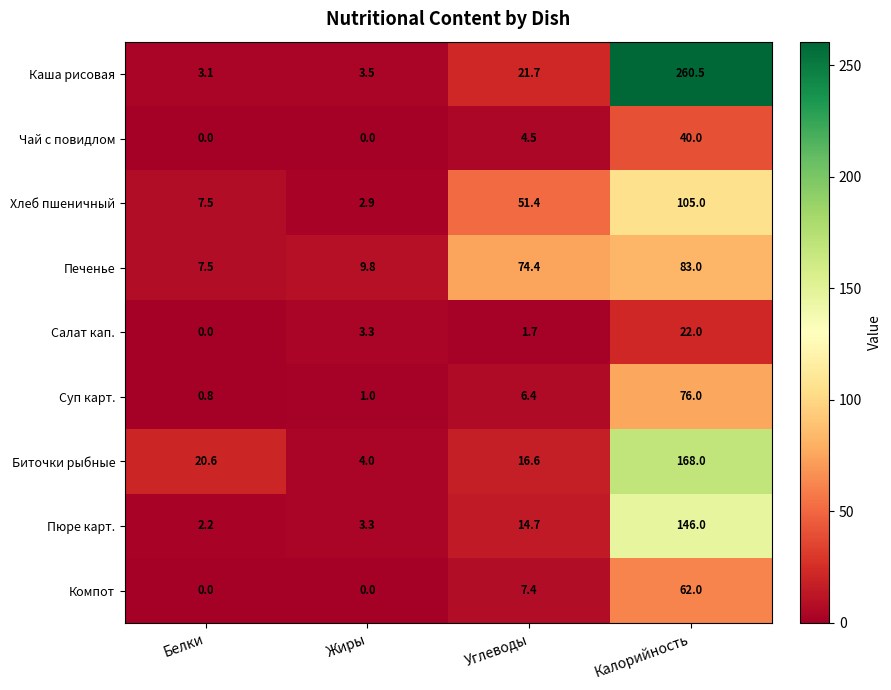

Is the value of Печенье at Калорийность greater than the value of Суп карт. at Жиры?

Yes